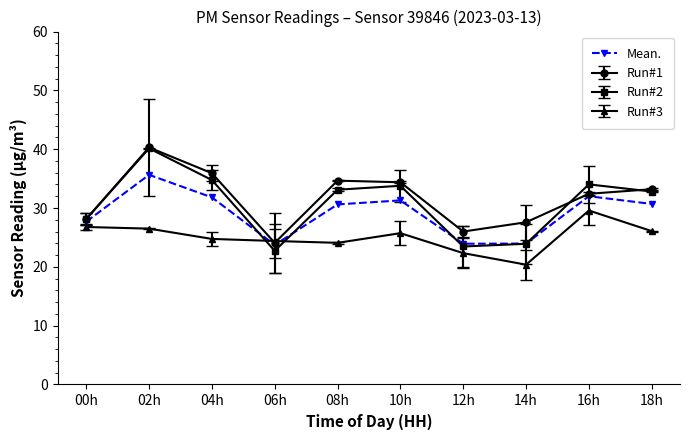

What is the greatest value displayed?

40.3